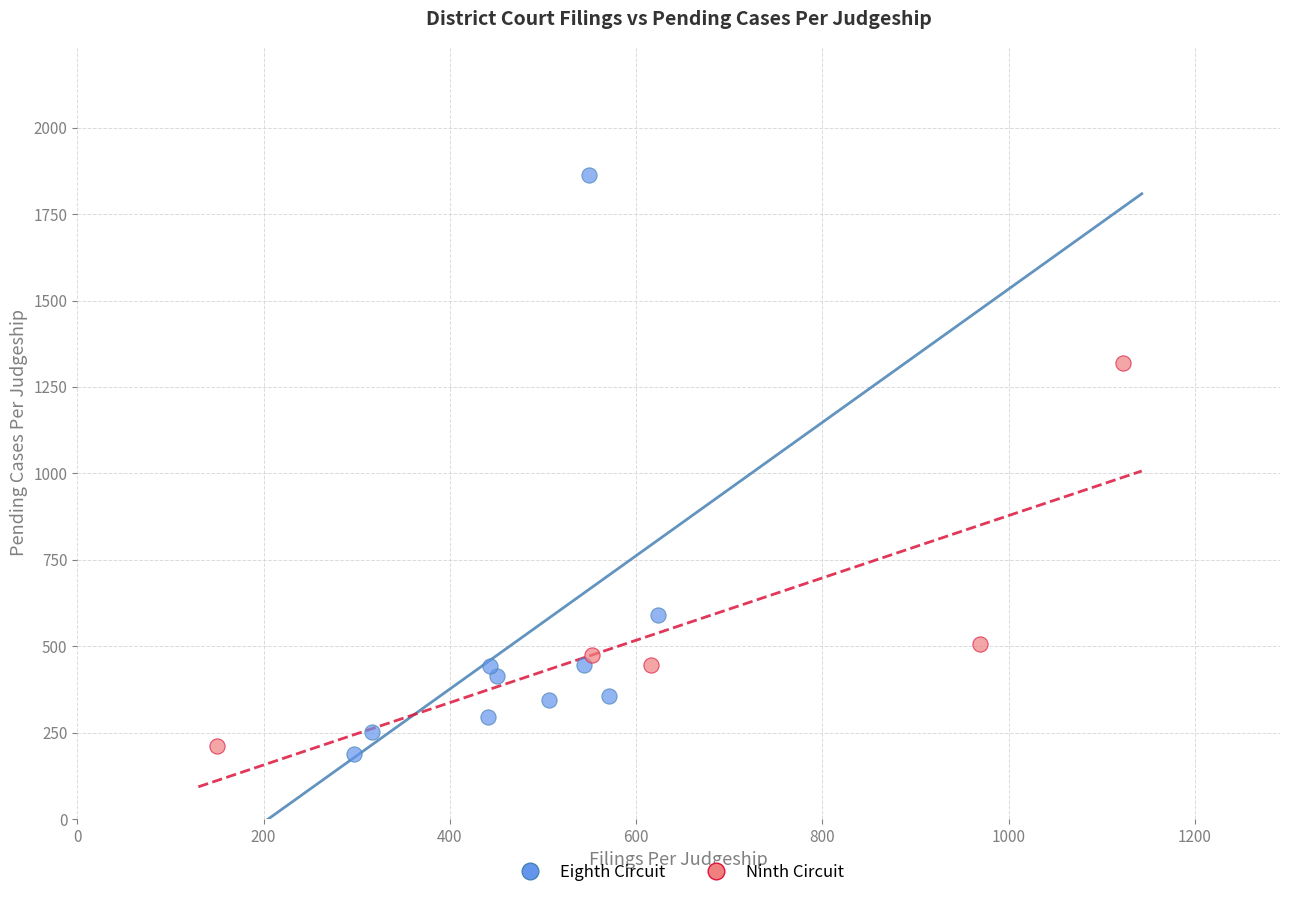

Which series contains the highest Y value?

Eighth Circuit